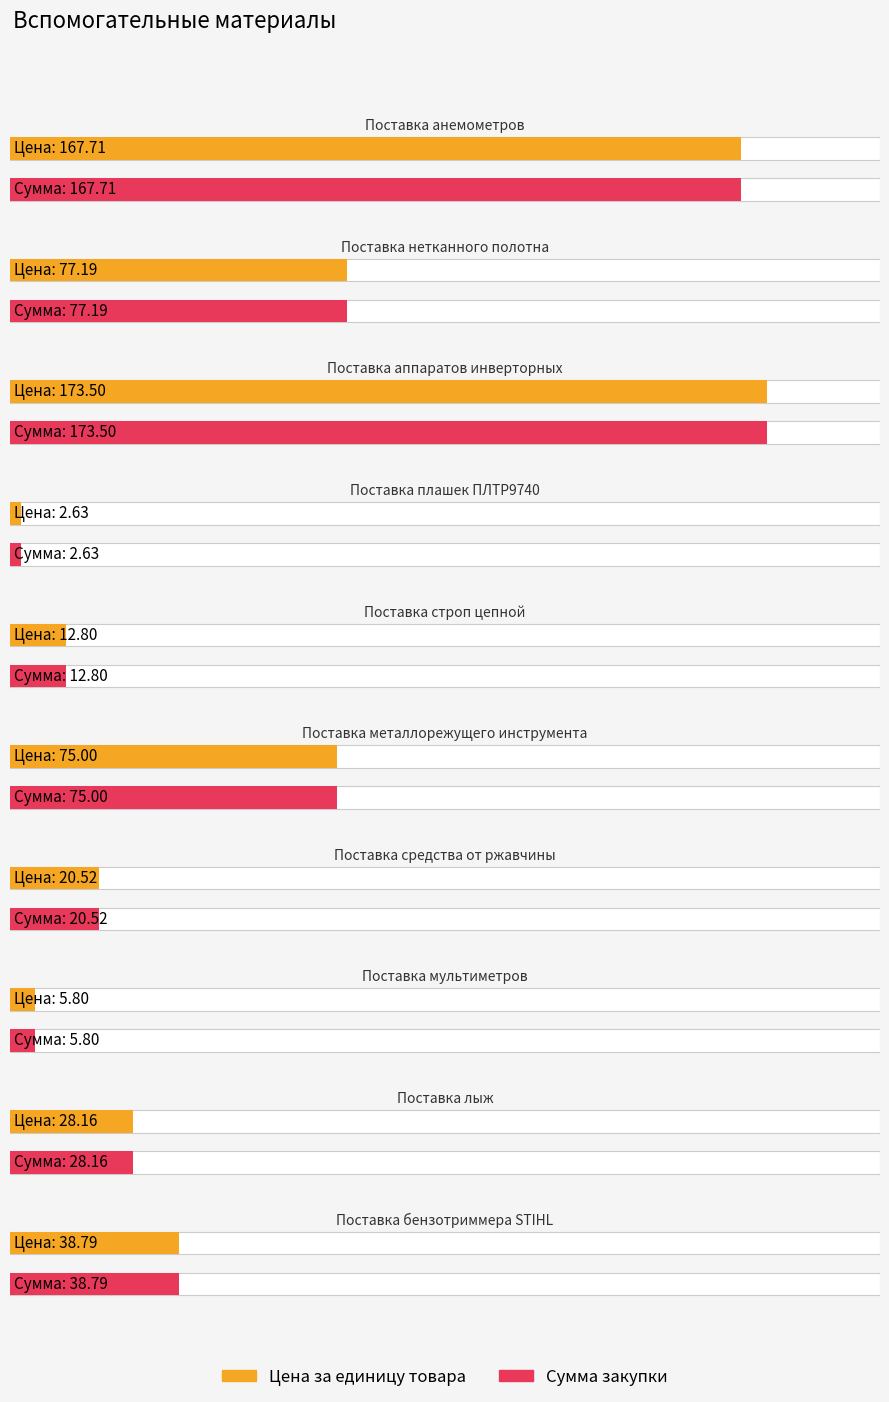

What is the label of the 4th bar from the left?

Поставка плашек ПЛТР9740